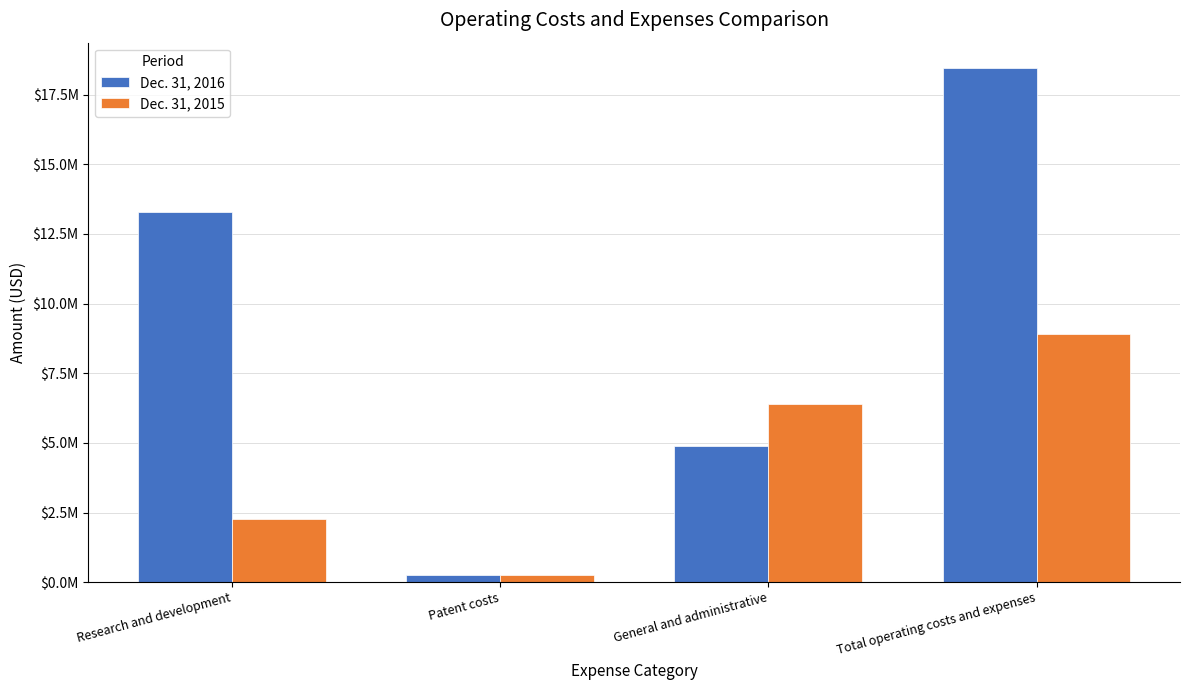

What is the sum of all Dec. 31, 2016 values?

36893454